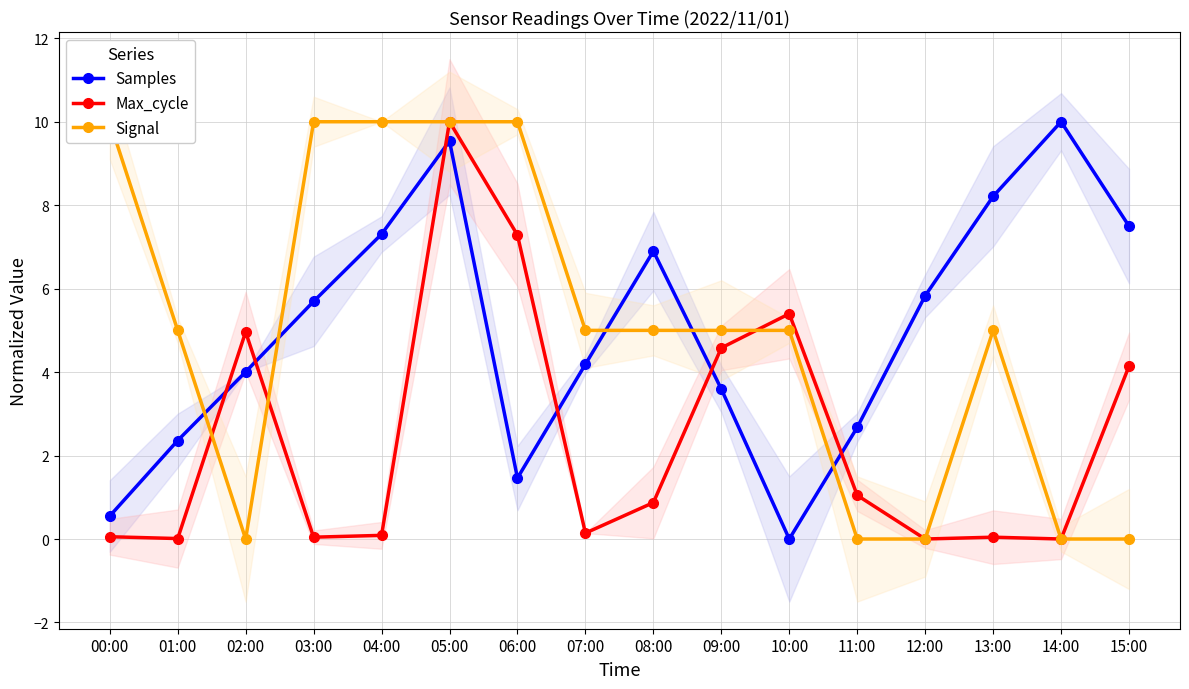

In Max_cycle, how many points are lower than both neighbors (excluding endpoints)?

5